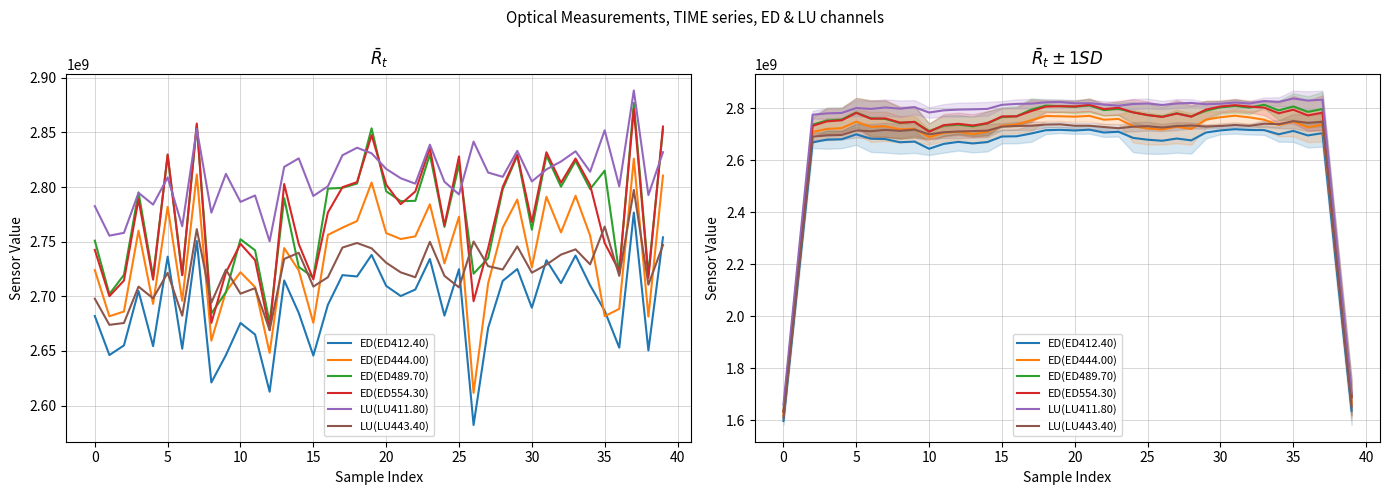

What is the approximate value of ED(ED489.70) at 24?

2784348960.6